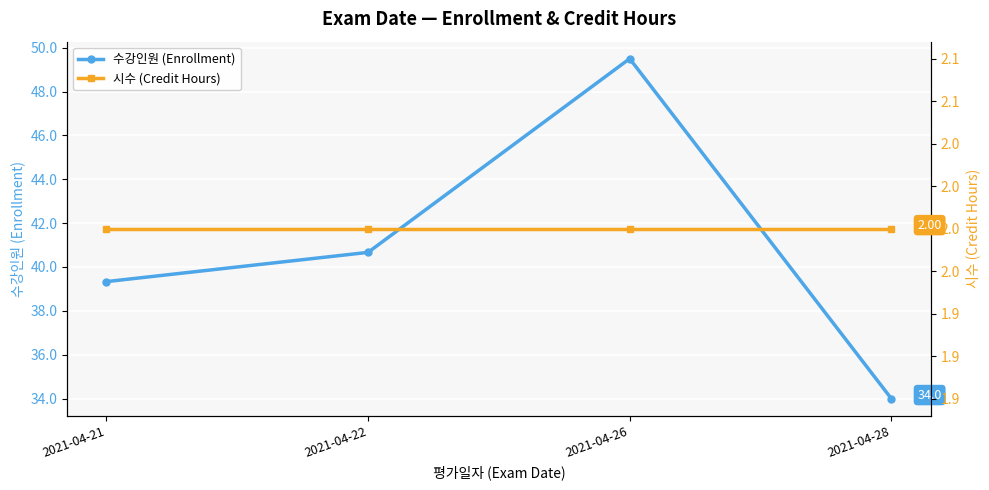

List the series in order of their peak value, highest first.

수강인원 (Enrollment), 시수 (Credit Hours)